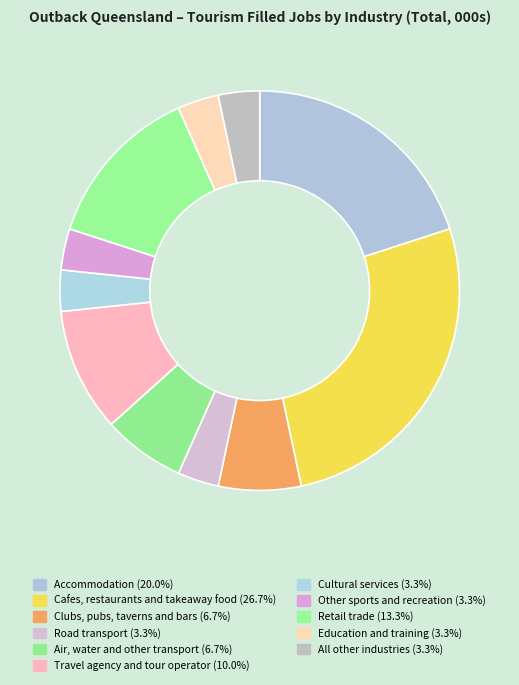

How many segments does this pie chart have?

11